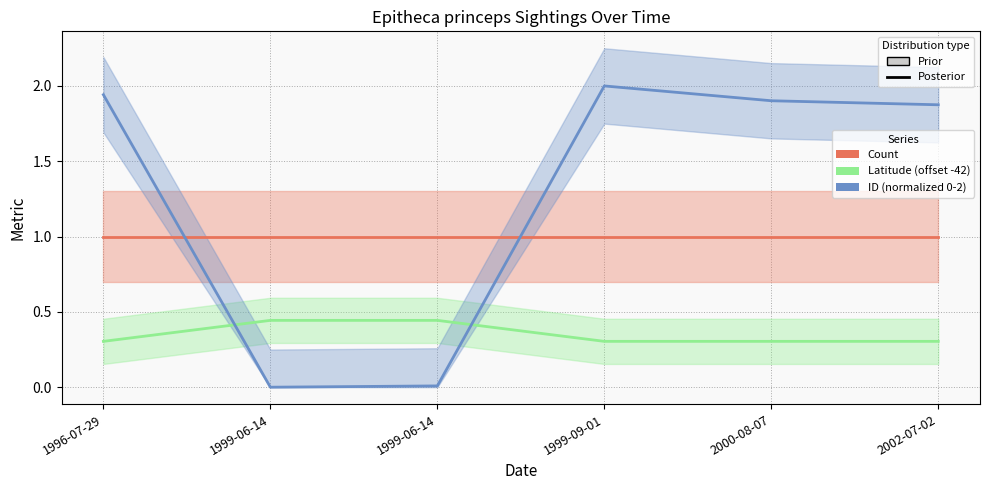

Reading left to right, transcribe all the data shown in this chart.

Count: 1.0	1.0	1.0	1.0	1.0	1.0
Latitude (offset -42): 0.3	0.4	0.4	0.3	0.3	0.3
ID (normalized 0-2): 1.9	0.0	0.0	2.0	1.9	1.9